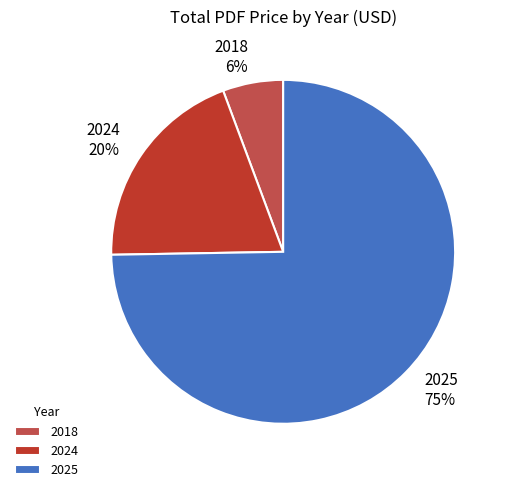

Count the number of slices in the pie.

3